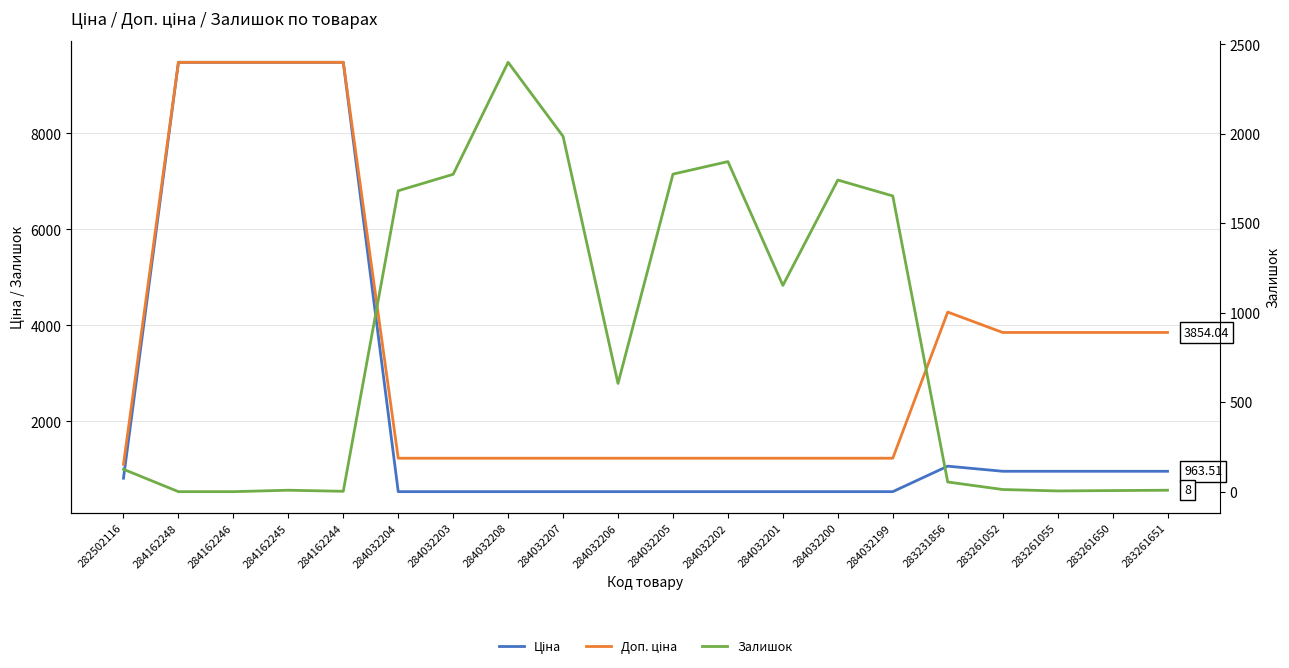

In Залишок, how many points are lower than both neighbors (excluding endpoints)?

4